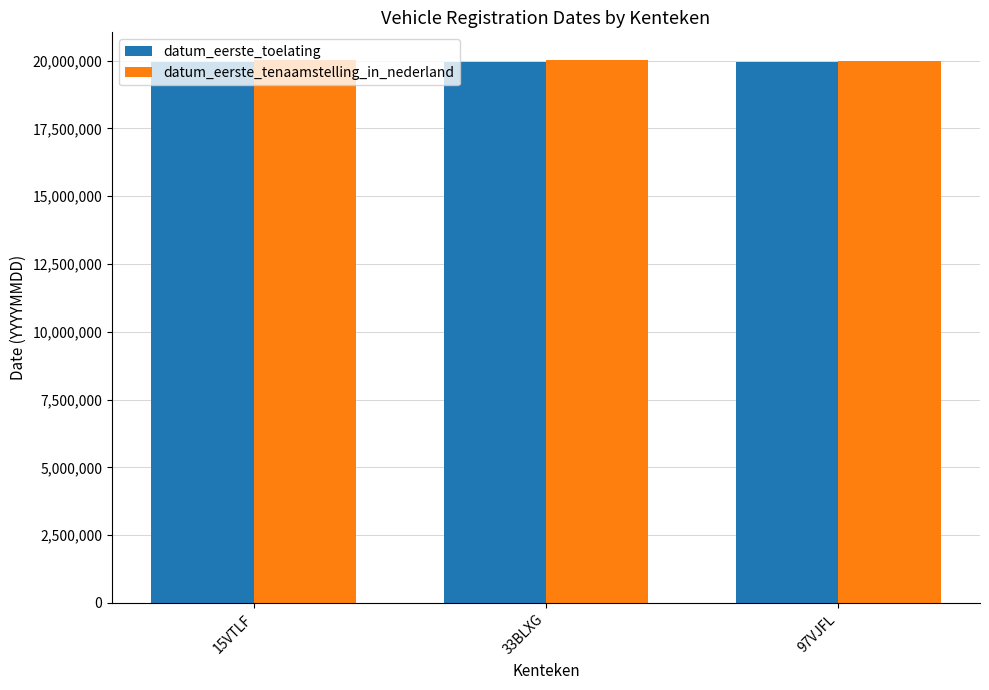

What is the value of the datum_eerste_tenaamstelling_in_nederland bar at the 1st from the left?

20010412